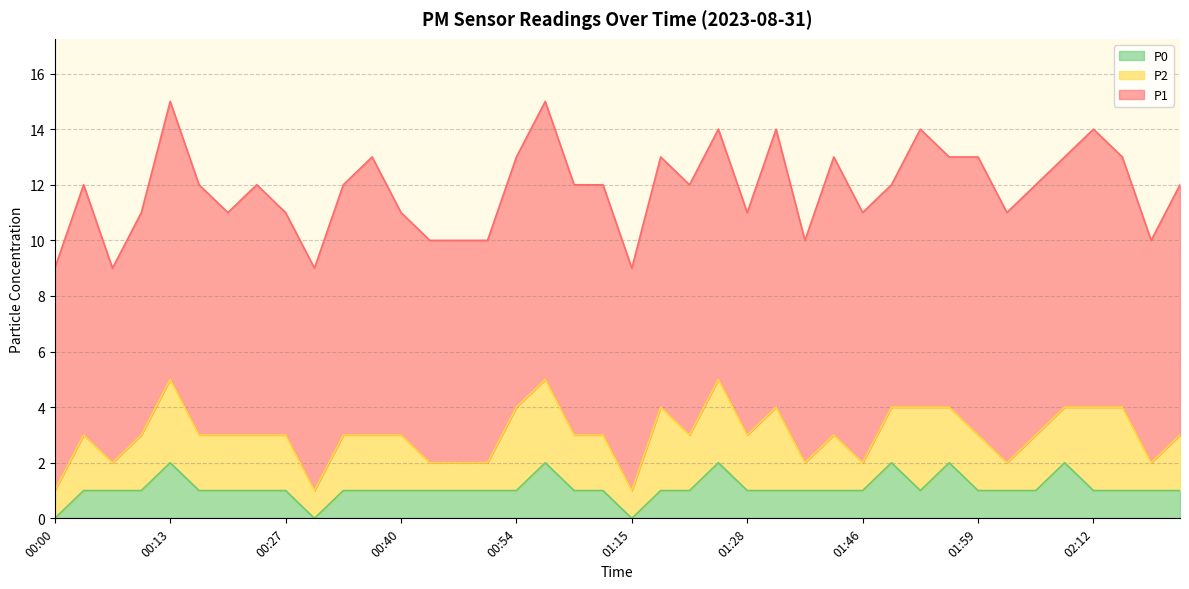

What are all the series names shown in the legend?

P0, P2, P1